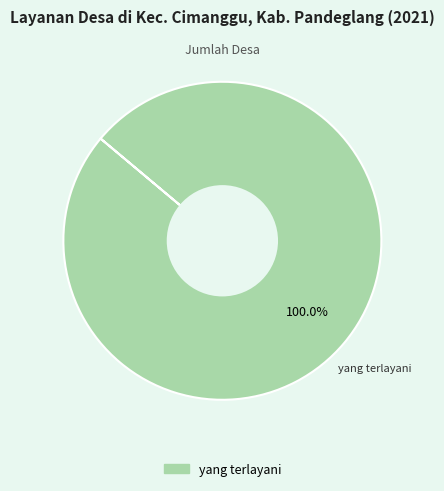

Does any single category account for the majority?

Yes